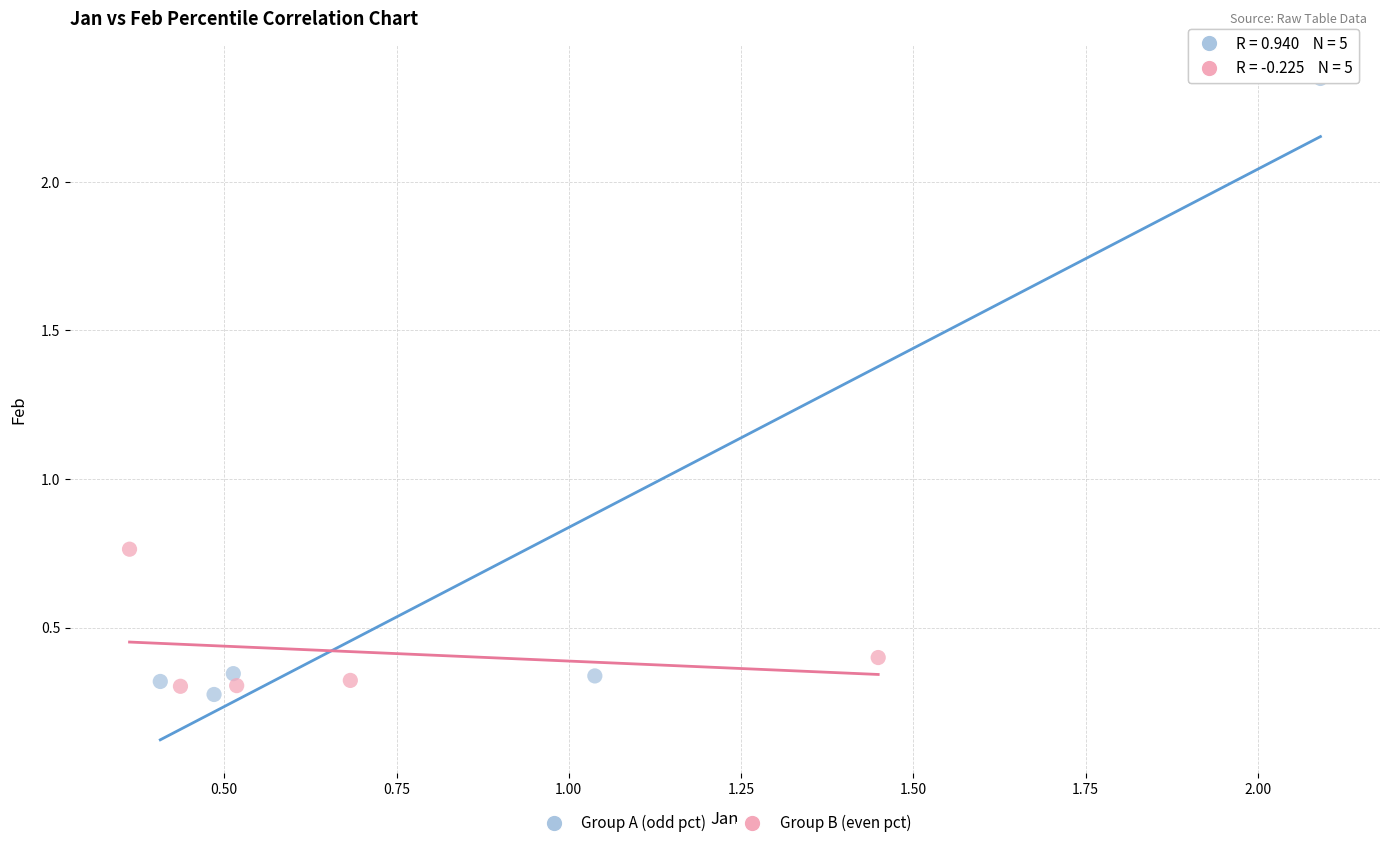

Which series reaches the maximum Y coordinate?

Group A (odd pct)